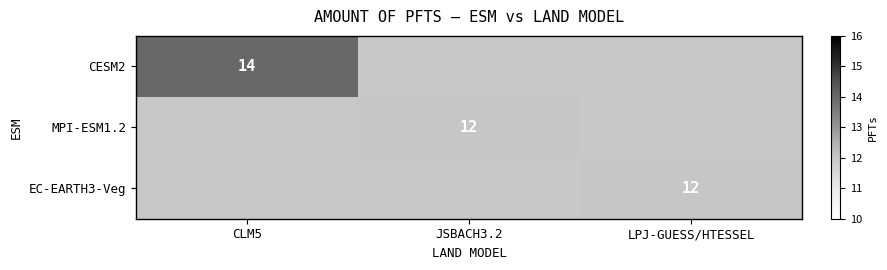

The EC-EARTH3-Veg series shows 7 at LPJ-GUESS/HTESSEL. True or false?

False